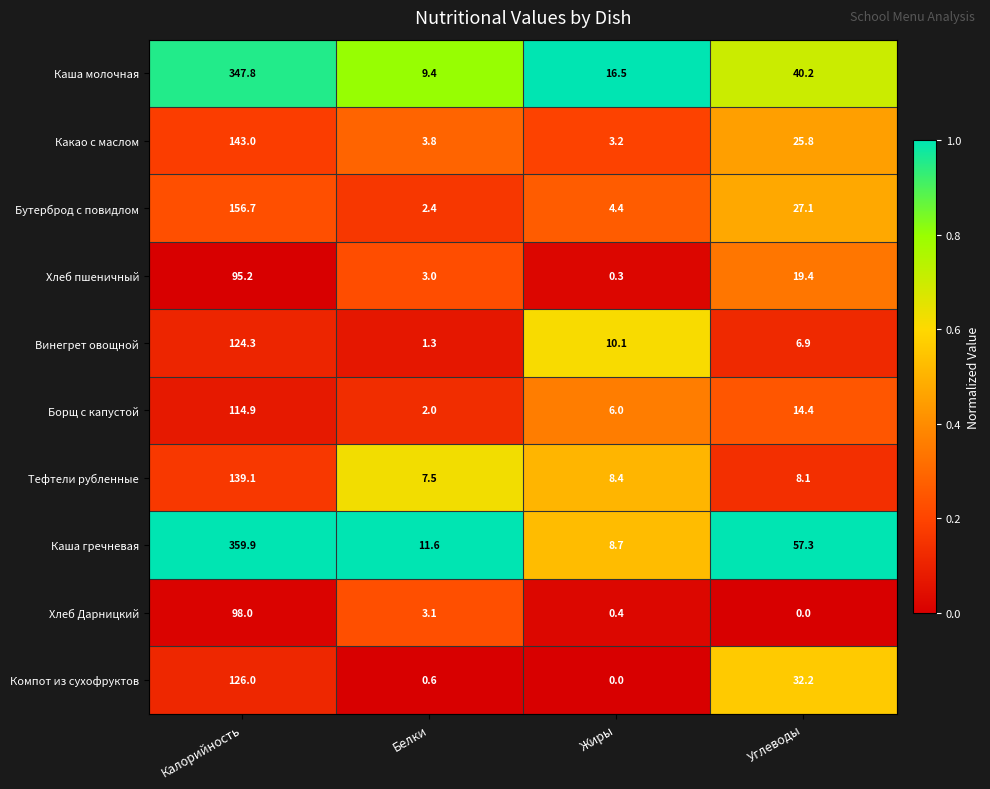

At which category is the sum across all series the highest?

Калорийность